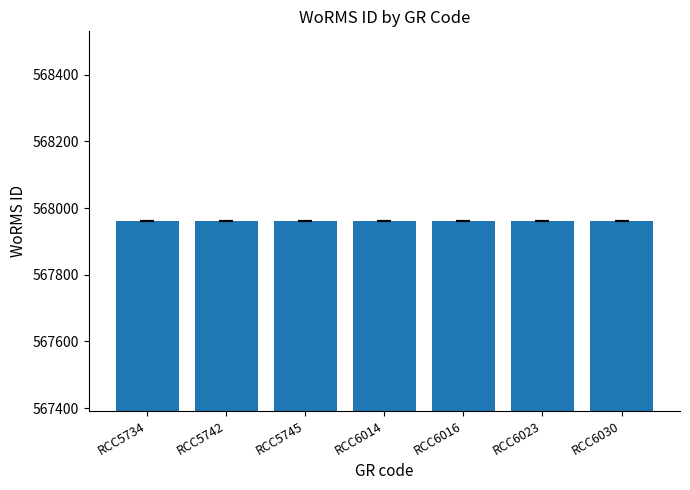

What is the value of the 6th bar from the left?

567962